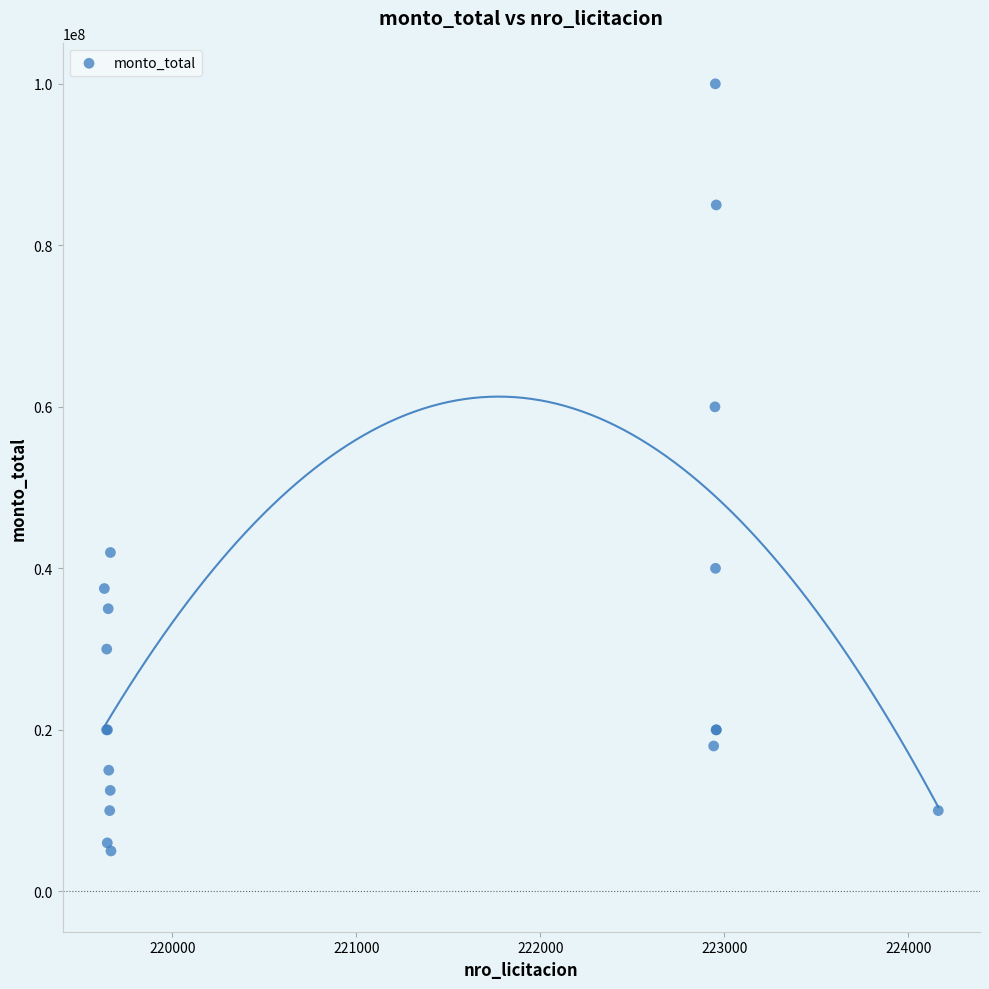

What Y value in the scatter plot is closest to 52500000?

60000000